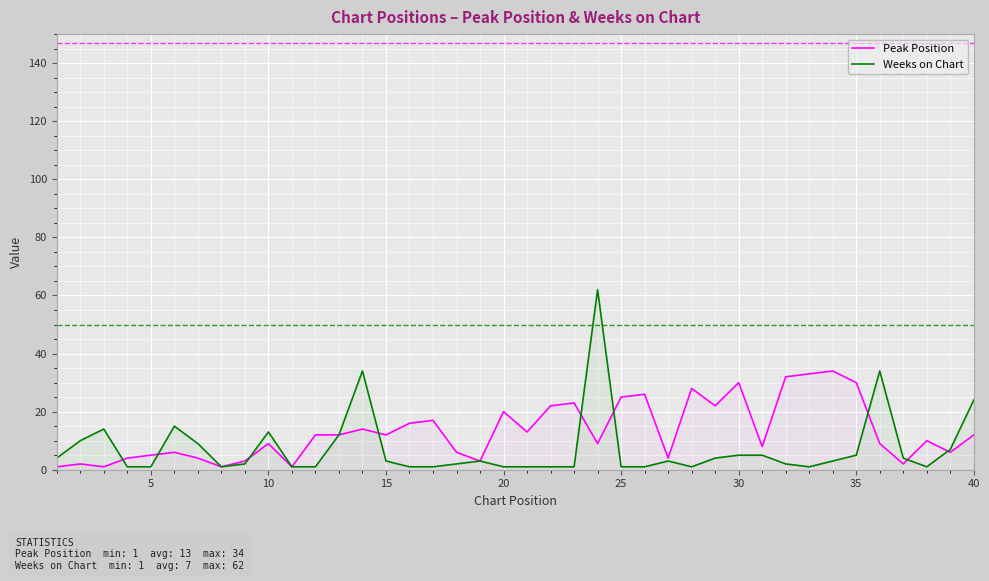

What are all the series names shown in the legend?

Peak Position, Weeks on Chart